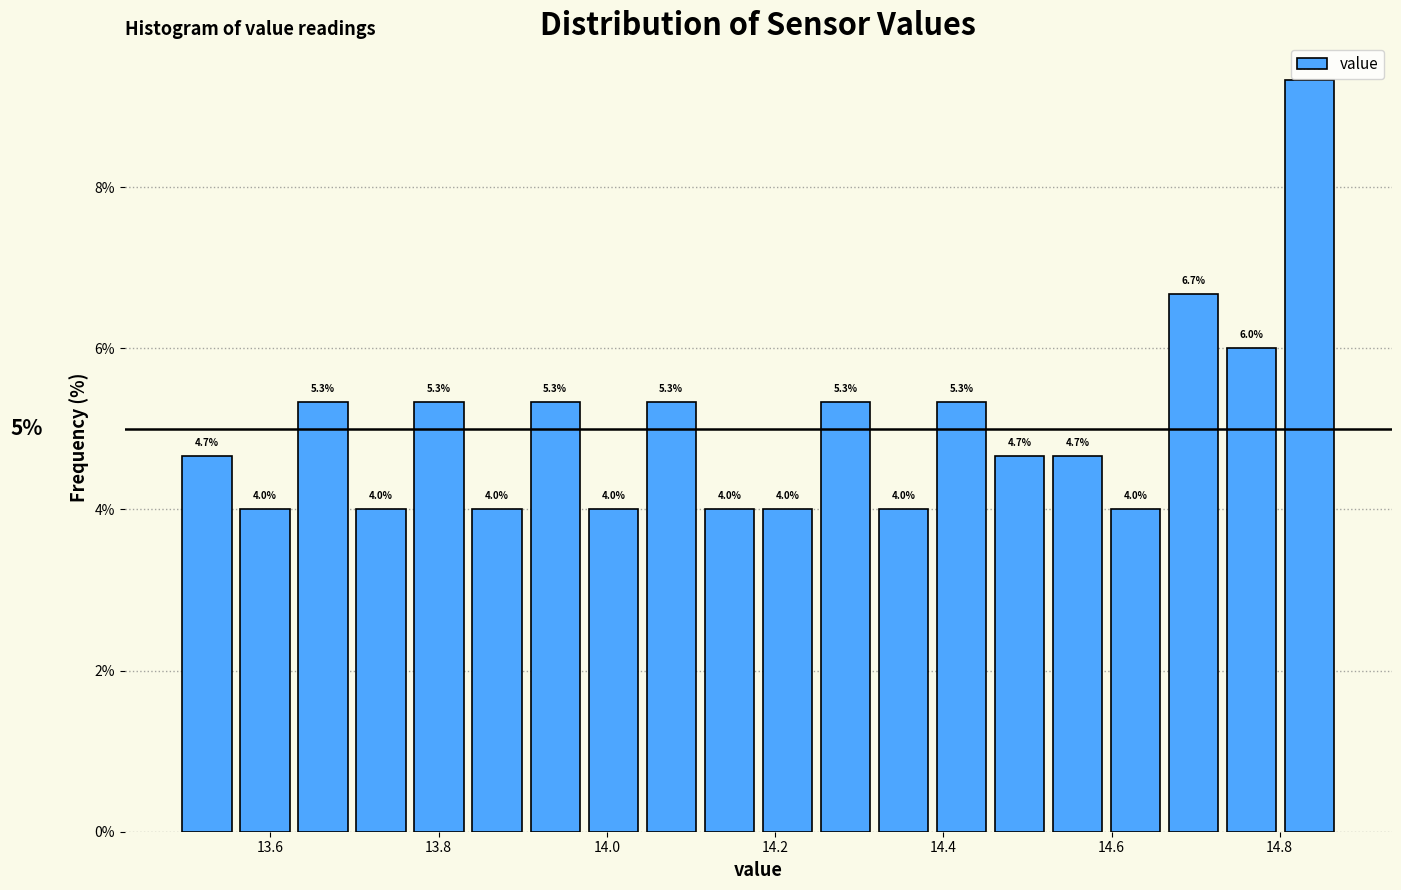

Read against the x-axis, roughly where is the centre of the tallest bar?

14.84